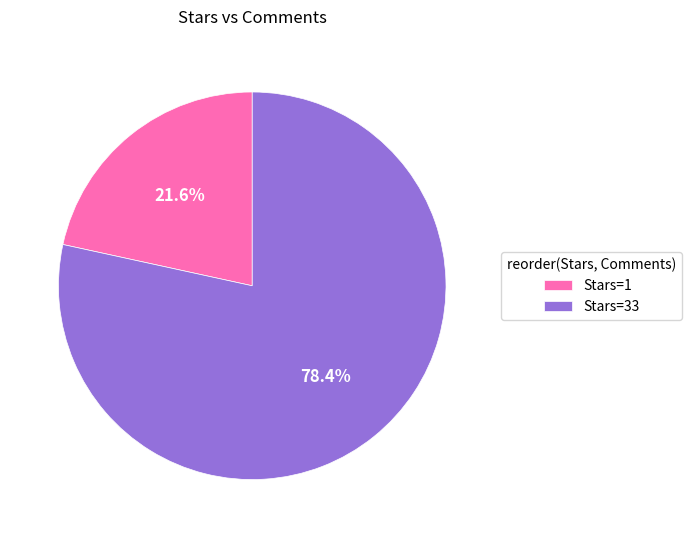

How much of the chart is everything except Stars=33?

21.6%